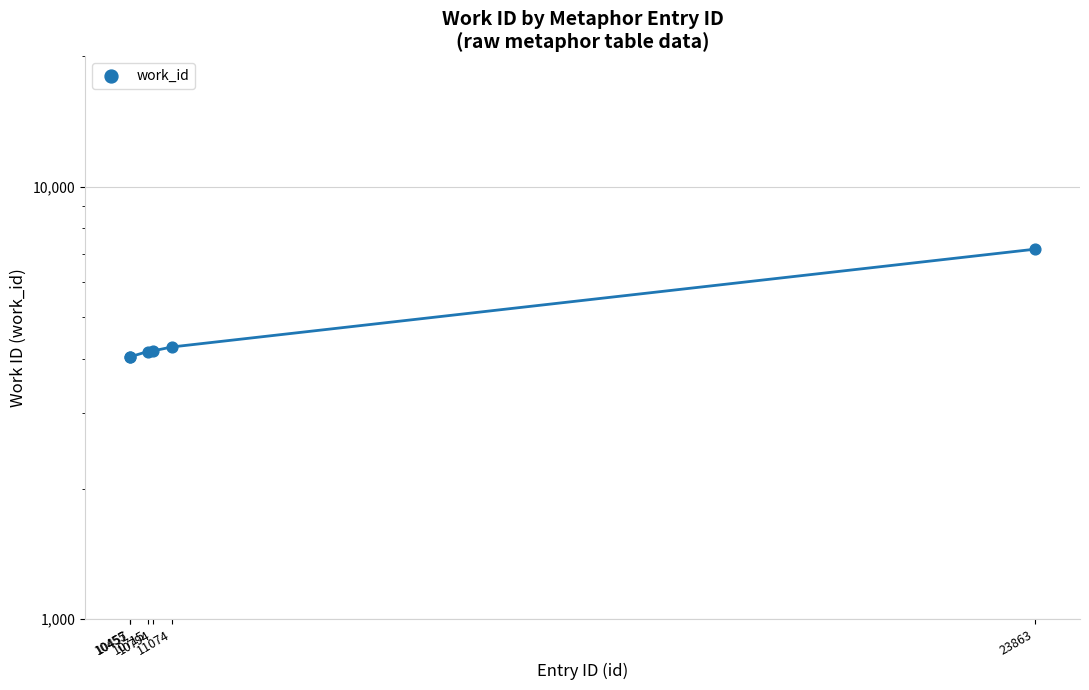

What is the change in value from 10457 to 23863?

+3125